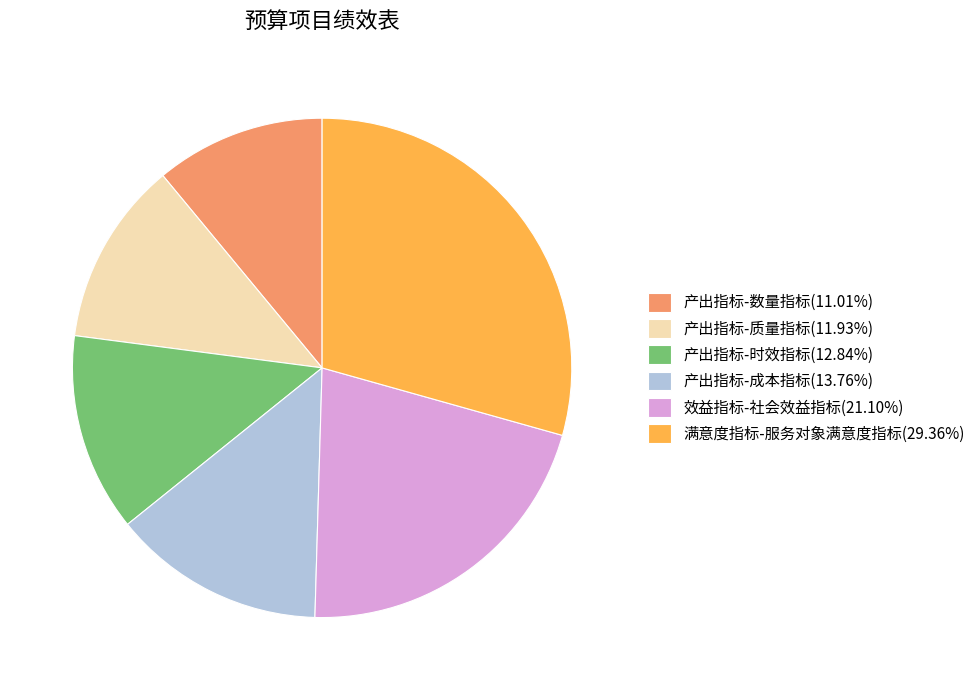

How many slices are in this pie chart?

6